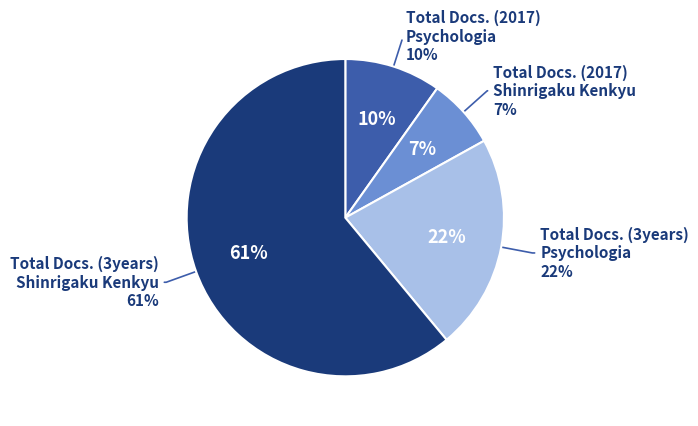

Is there any slice that represents more than half of the pie?

Yes